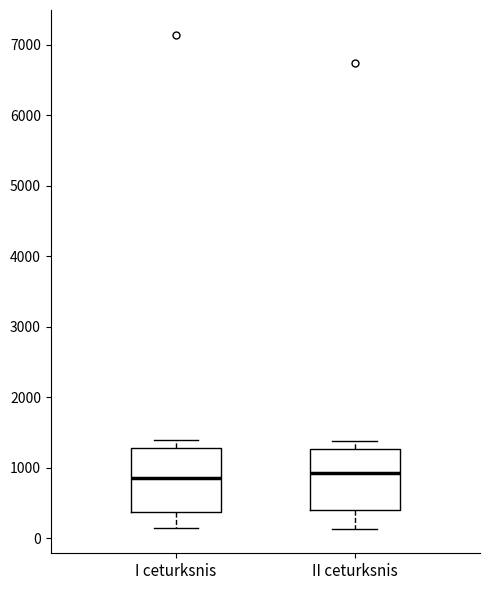

Reading left to right, read every box against the y-axis: the position of its median line, the range the box covers, and the ends of its whiskers. The values are not printed on the chart, so give them approximately, as read against the axis.

I ceturksnis: median 900, box 400 to 1300, whiskers 100 to 1400
II ceturksnis: median 900, box 400 to 1300, whiskers 100 to 1400